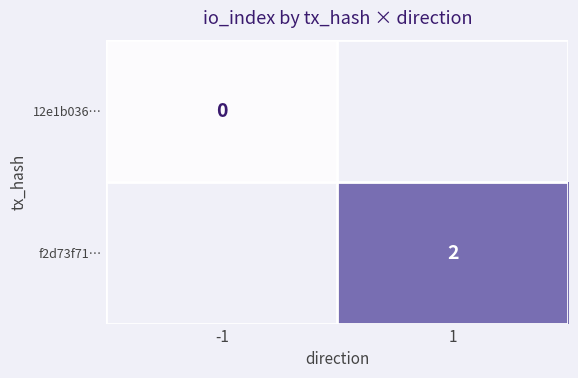

Between 1 and -1, which is larger?

-1